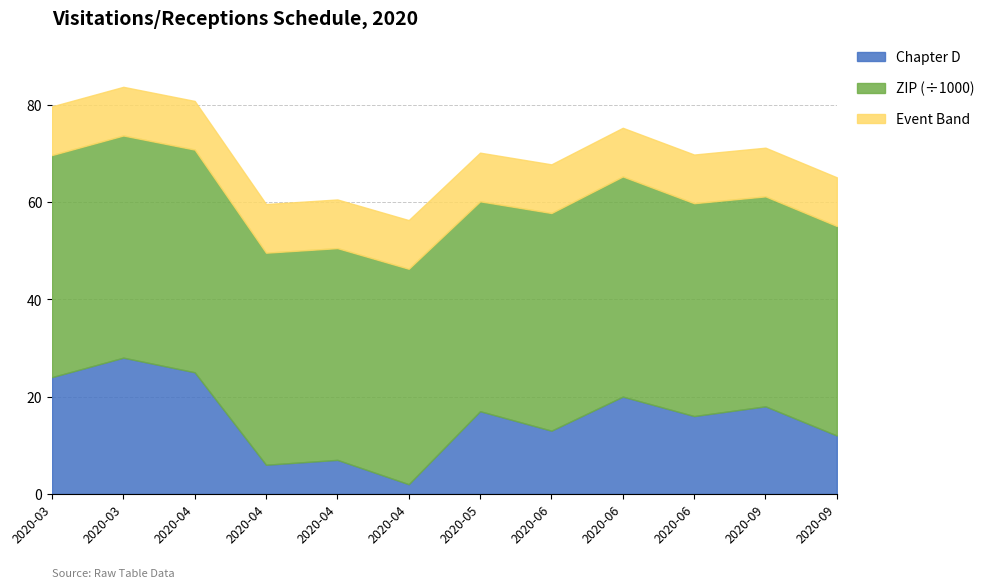

How many lines are shown in the chart?

3